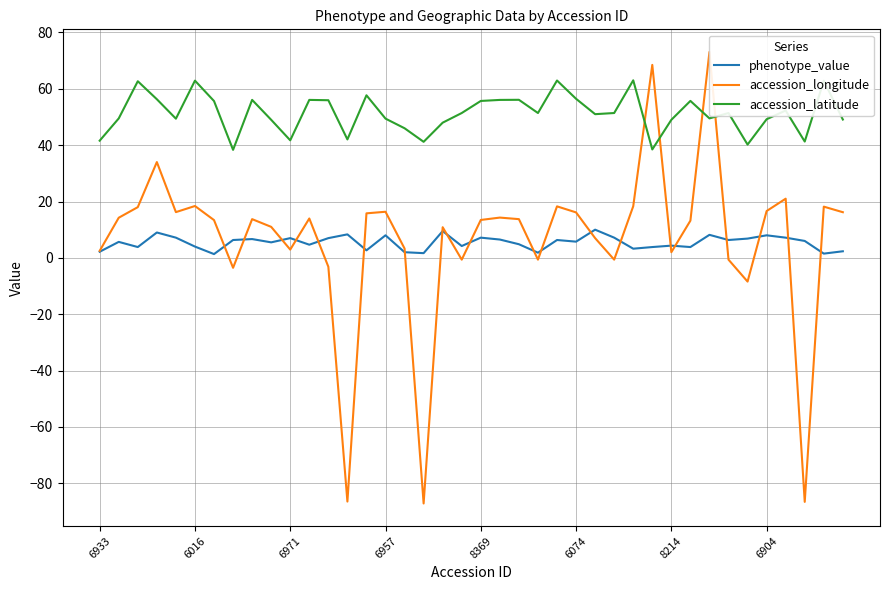

How many categories are shown in the chart?

40